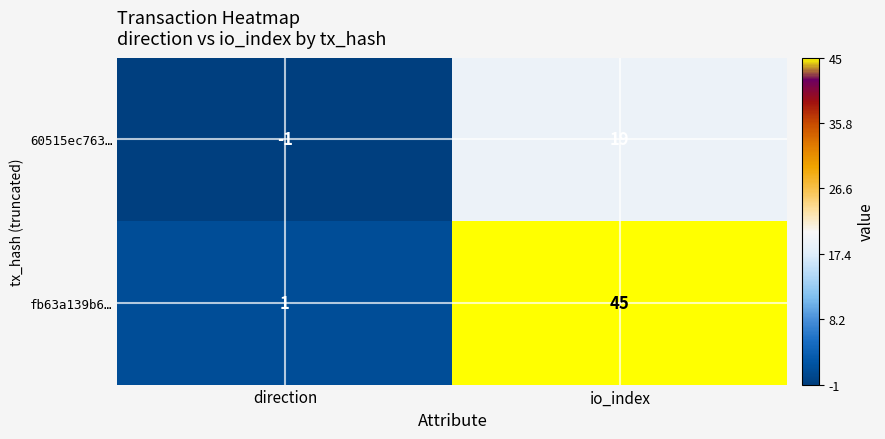

Where is fb63a139b6… nearest to the value 23?

direction